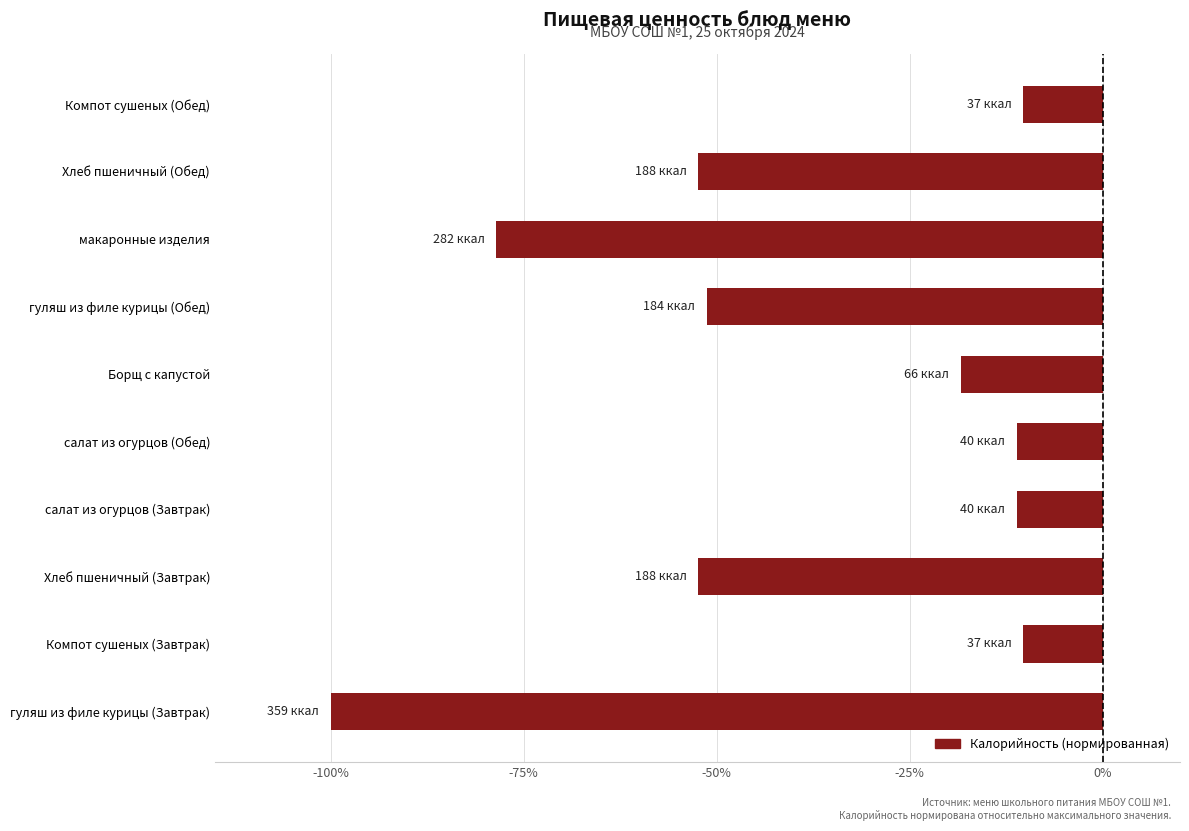

What value does the data have at Компот сушеных (Завтрак)?

-10.3